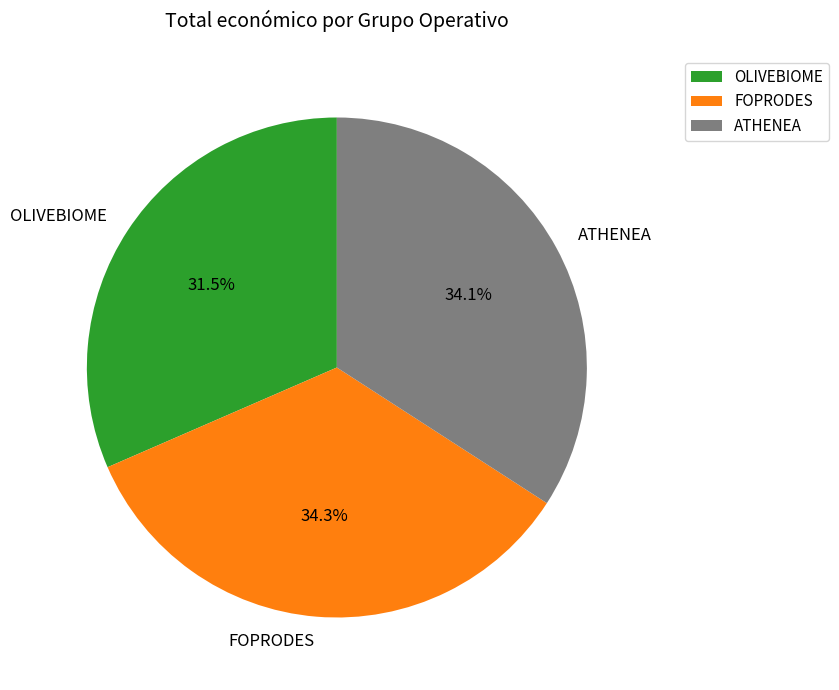

Is it true that OLIVEBIOME is 17% of the pie?

False